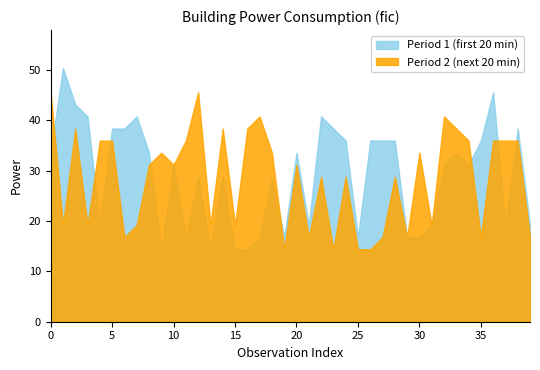

In fic_hour1, how many points are higher than both neighbors (excluding endpoints)?

12